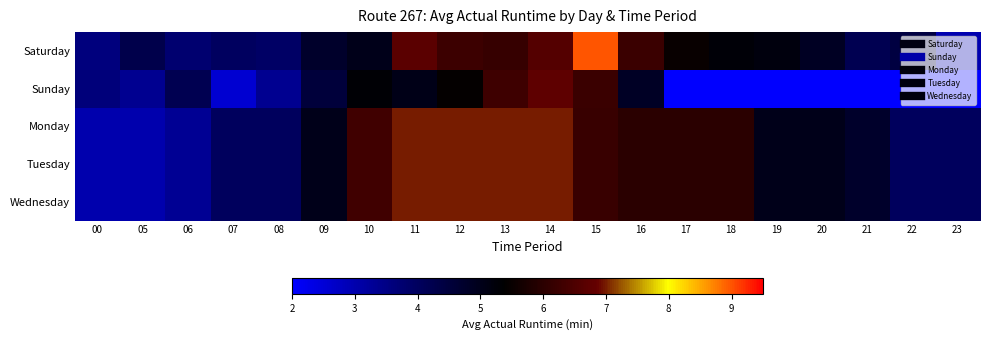

How many data points does each series have?

20